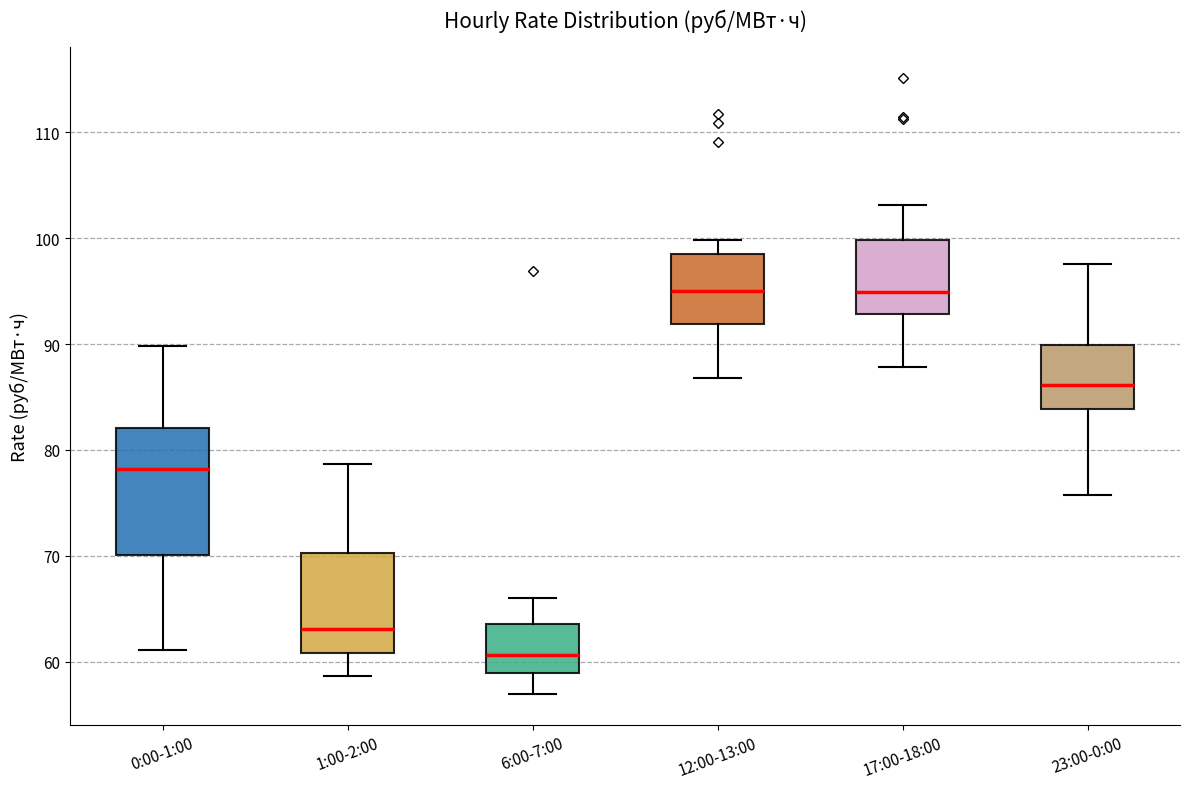

Reading left to right, read every box against the y-axis: the position of its median line, the range the box covers, and the ends of its whiskers. The values are not printed on the chart, so give them approximately, as read against the axis.

0:00-1:00: median 78, box 70 to 82, whiskers 61 to 90
1:00-2:00: median 63, box 61 to 70, whiskers 59 to 79
6:00-7:00: median 61, box 59 to 64, whiskers 57 to 66
12:00-13:00: median 95, box 92 to 99, whiskers 87 to 100
17:00-18:00: median 95, box 93 to 100, whiskers 88 to 103
23:00-0:00: median 86, box 84 to 90, whiskers 76 to 98